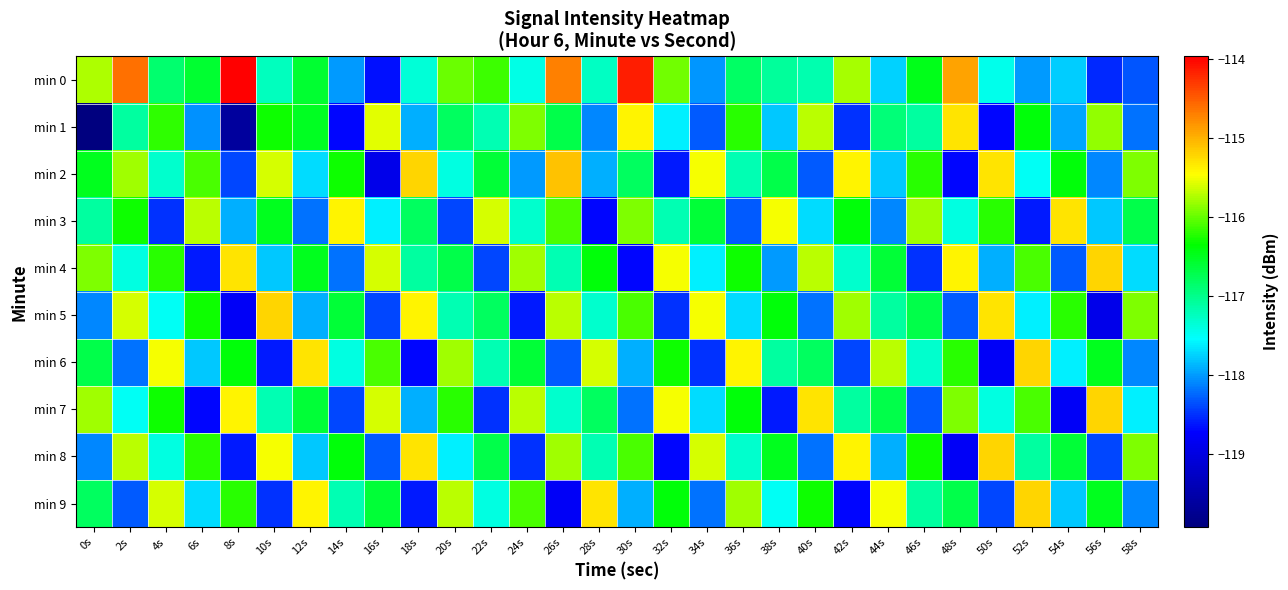

How many distinct data groups are displayed?

10